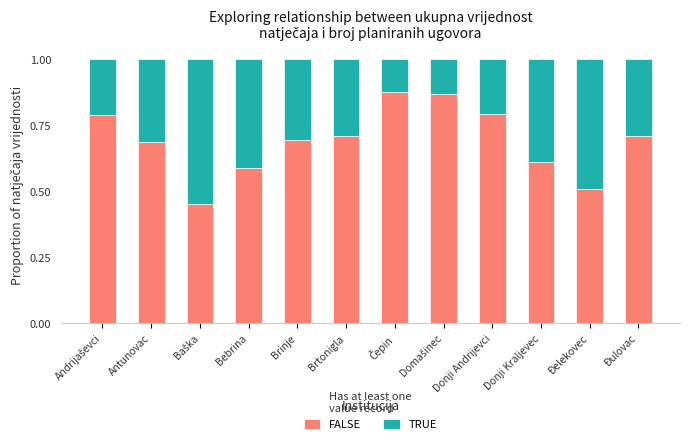

What is the total value across all series at Donji Kraljevec?

1.0